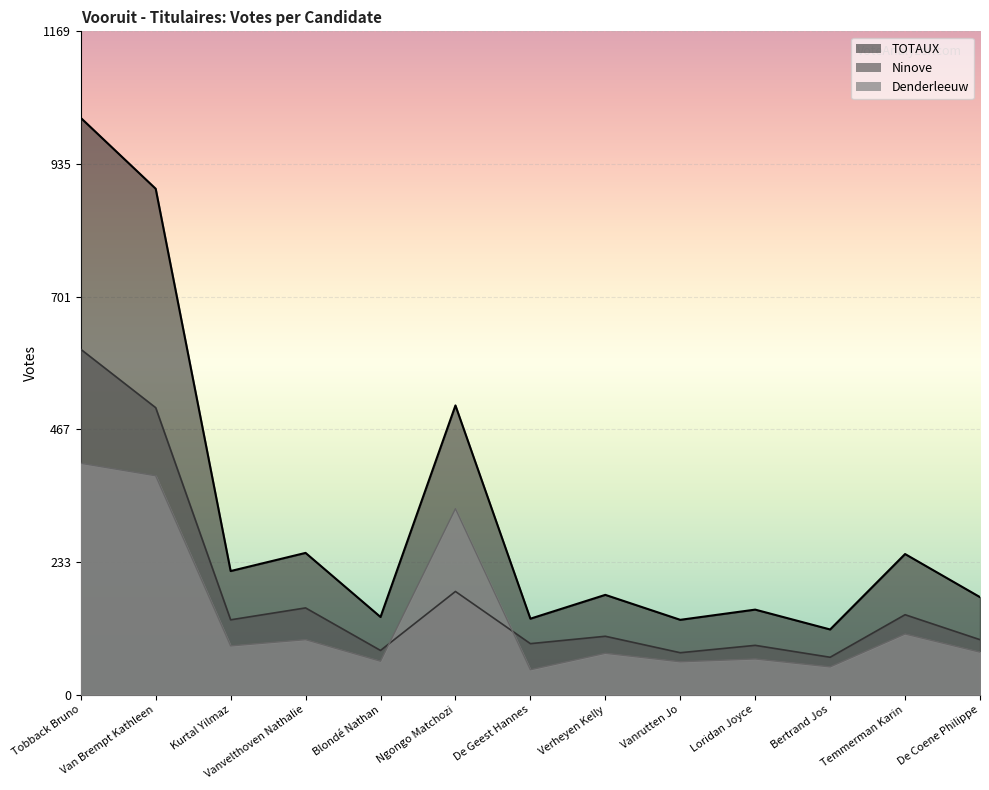

List the series in order of their peak value, highest first.

TOTAUX, Ninove, Denderleeuw